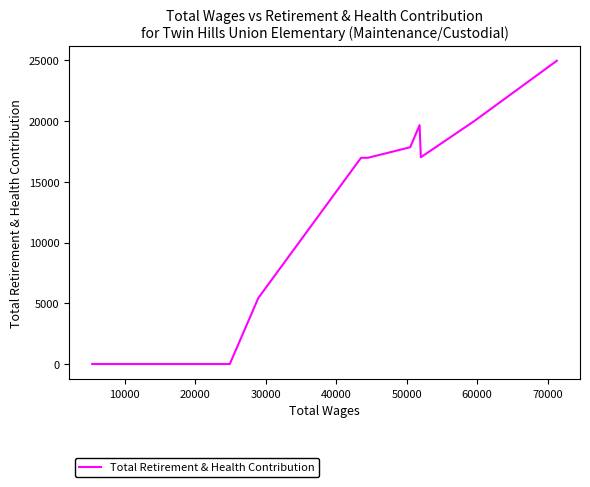

What is the greatest value displayed?

24964